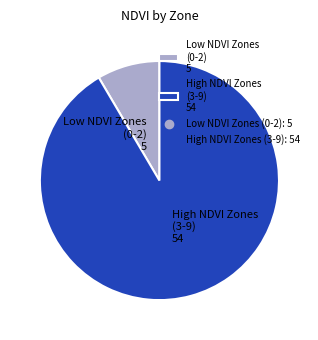

Combined, do Low NDVI Zones (0-2) 5 and High NDVI Zones (3-9) 54 account for over 50%?

Yes